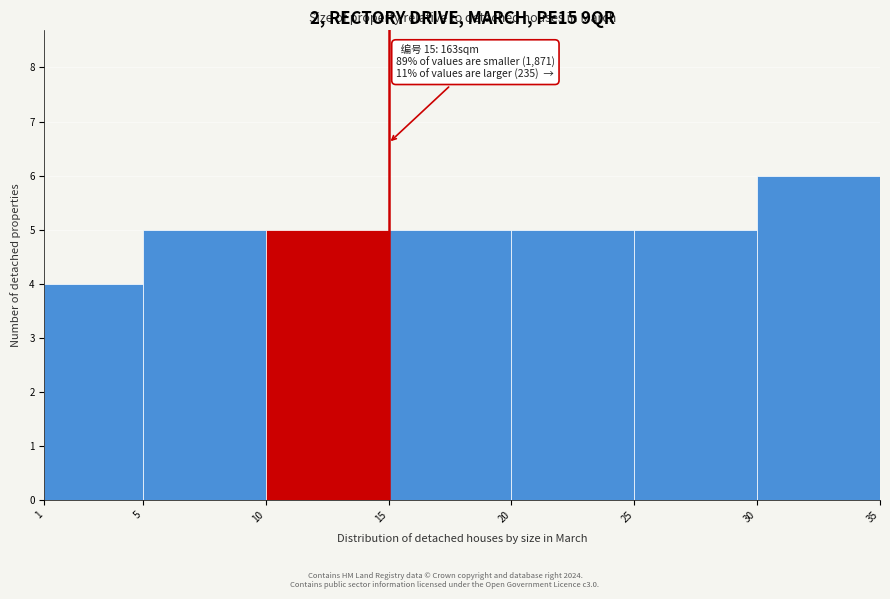

Which range on the x-axis has the tallest bar?

30 to 35